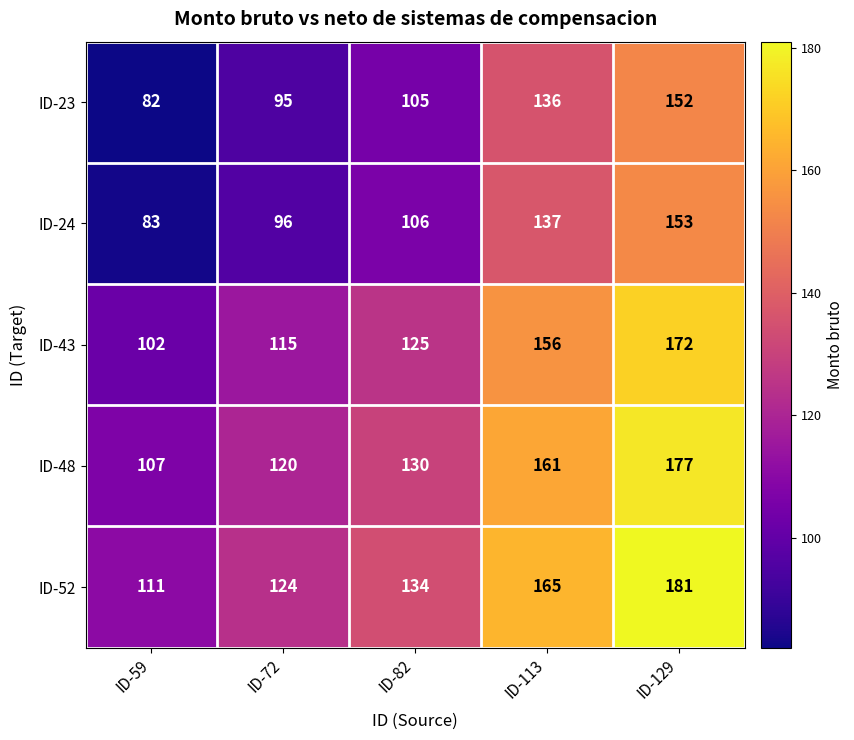

The value of ID-52 at ID-129 is 181. True or false?

True